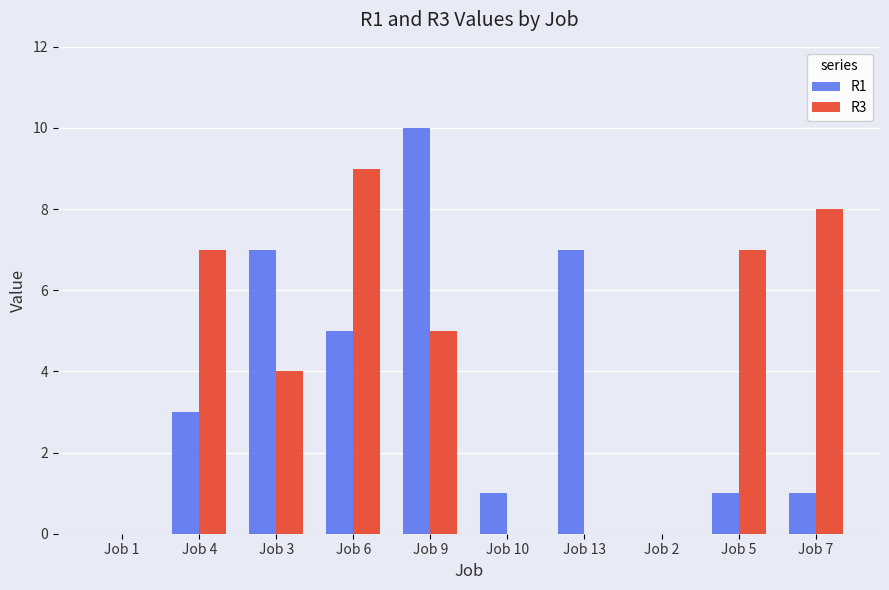

Reading left to right, what are all the values shown in this chart?

R1: Job 1=0	Job 4=3	Job 3=7	Job 6=5	Job 9=10	Job 10=1	Job 13=7	Job 2=0	Job 5=1	Job 7=1
R3: Job 1=0	Job 4=7	Job 3=4	Job 6=9	Job 9=5	Job 10=0	Job 13=0	Job 2=0	Job 5=7	Job 7=8